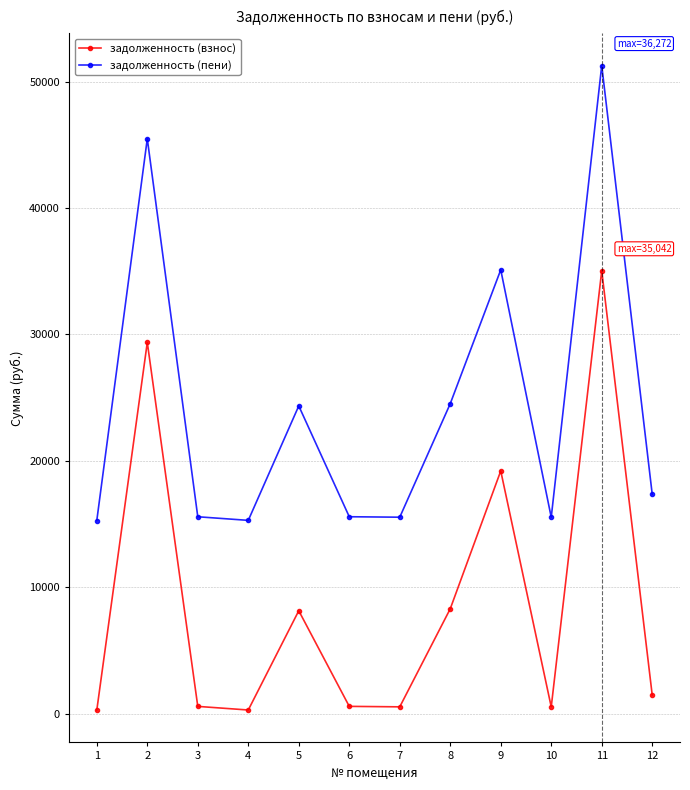

What is the value of the задолженность (взнос) point at the 1st from the left?

282.0